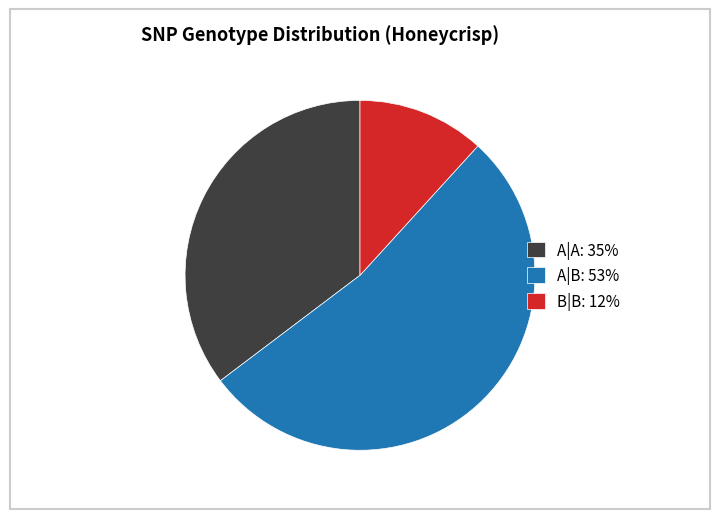

True or false: A|A accounts for 35% of the total.

True